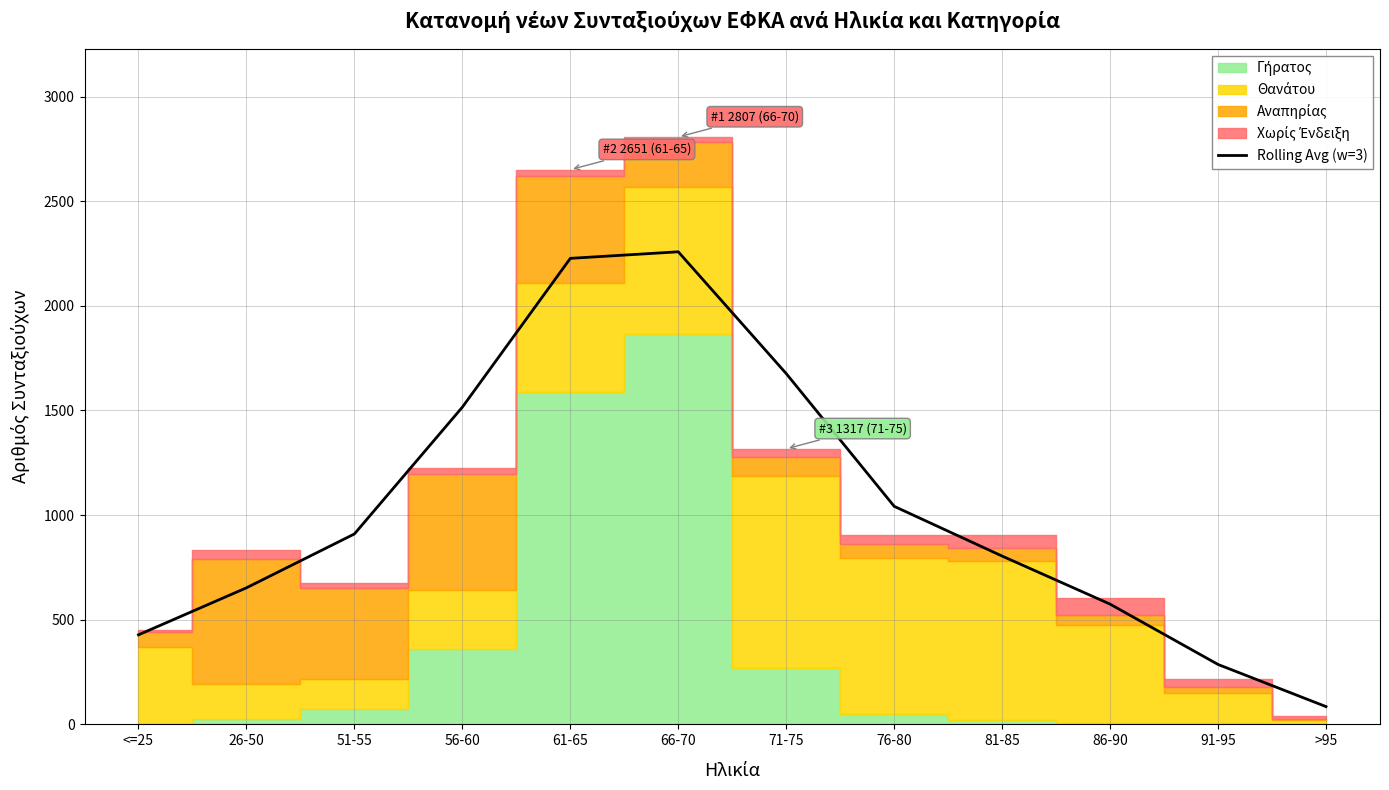

What is the average value?

1038.4